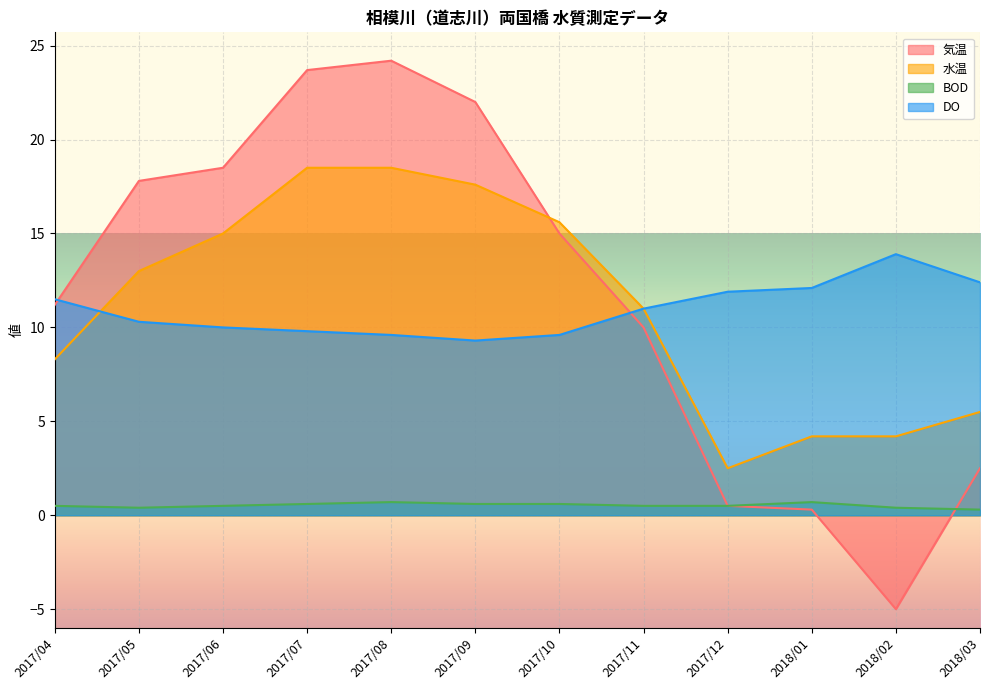

What is the average value of the DO series?

11.0